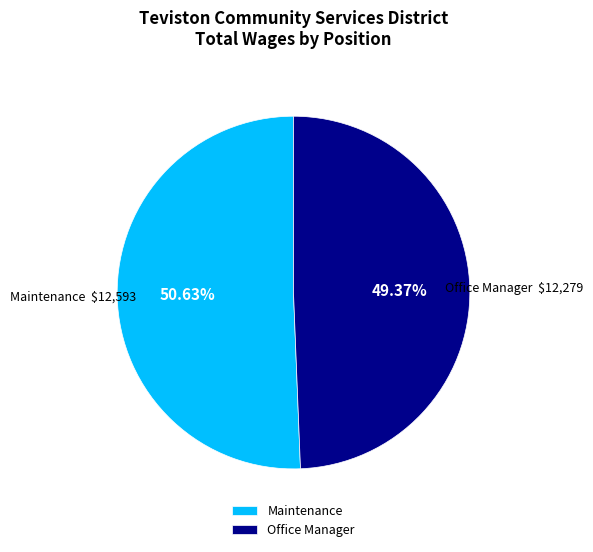

Which slice is the smallest?

Office Manager